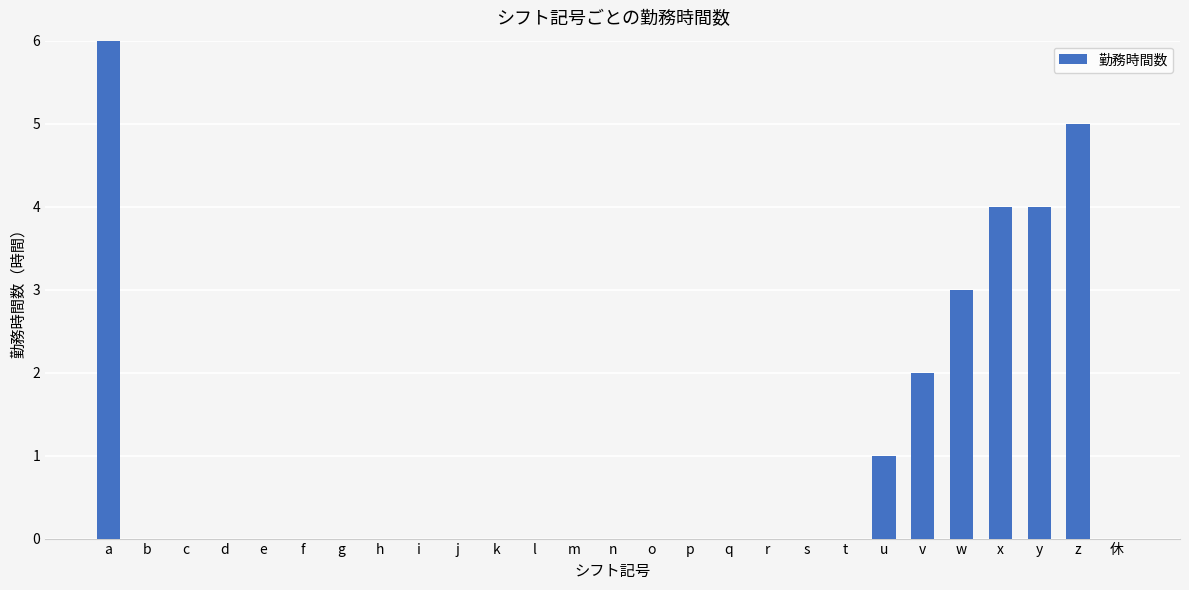

How many bars are there in total?

27